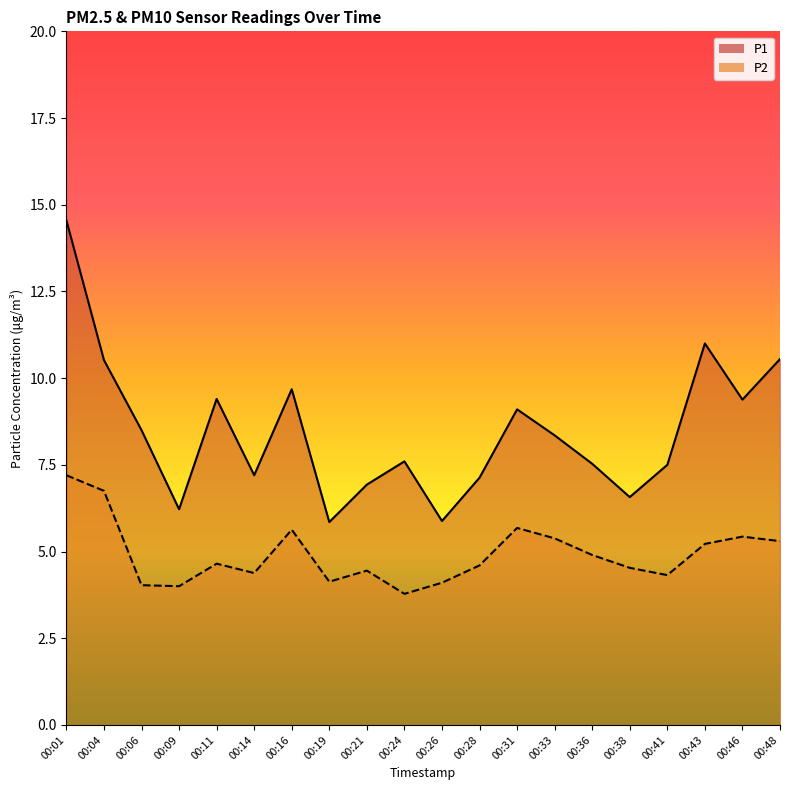

What is the minimum value for P1?

5.8